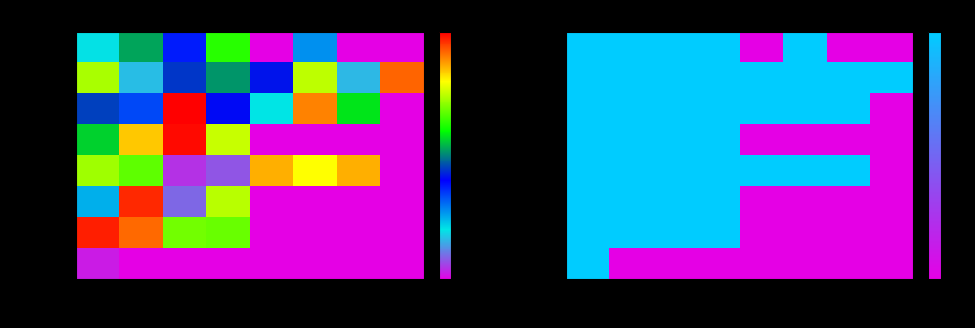

What is the sum of the Y009007 values at 6 and 2?

2